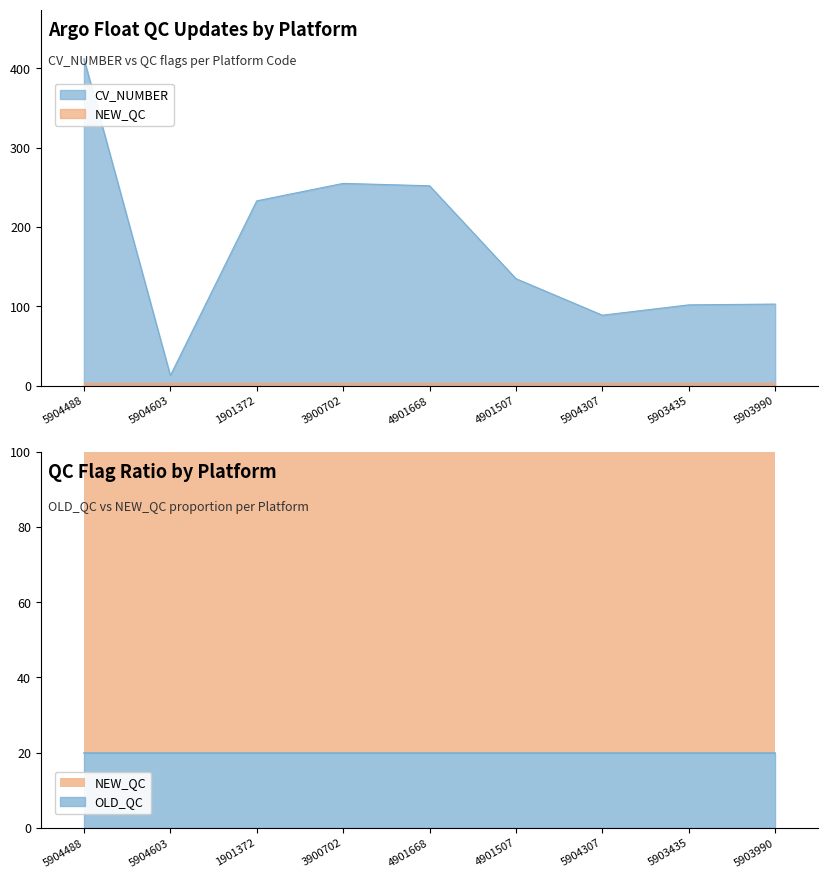

How many categories are shown in the chart?

9